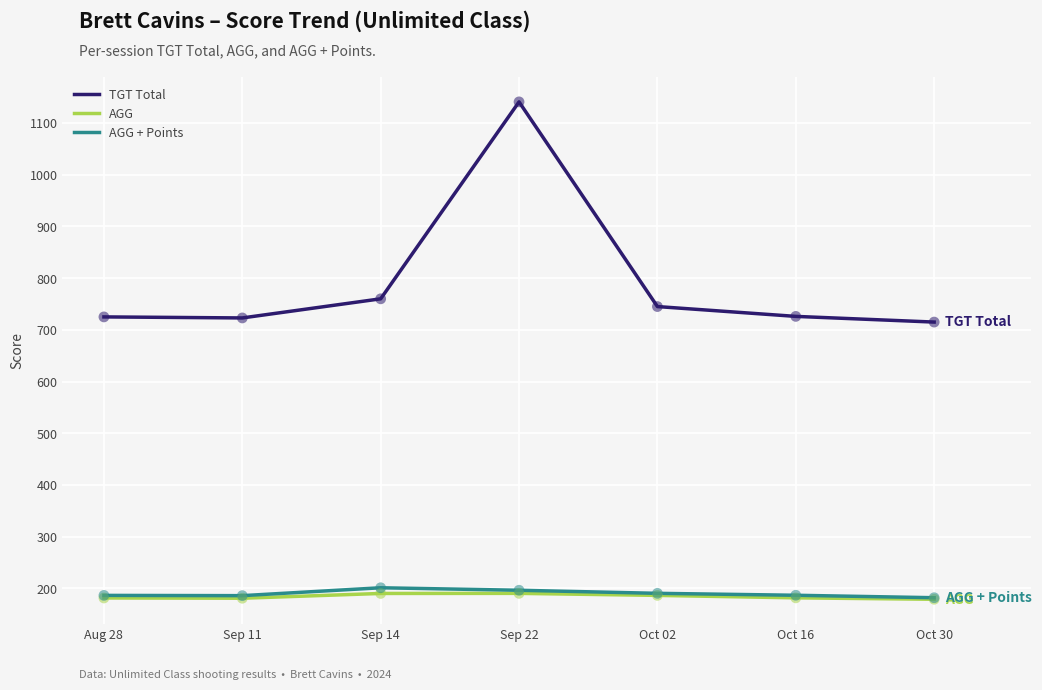

At which category is the sum across all series the highest?

Sep 22